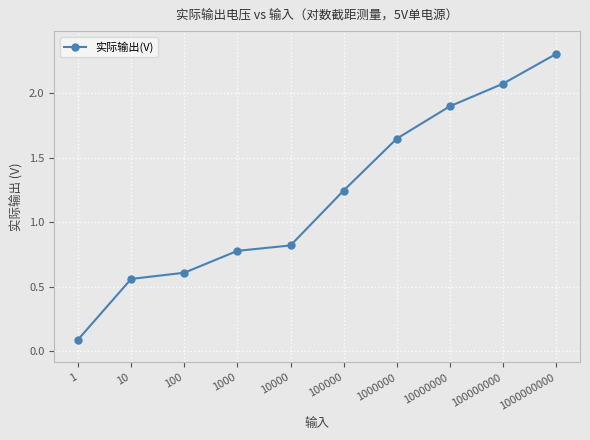

How many data points are above 1?

5